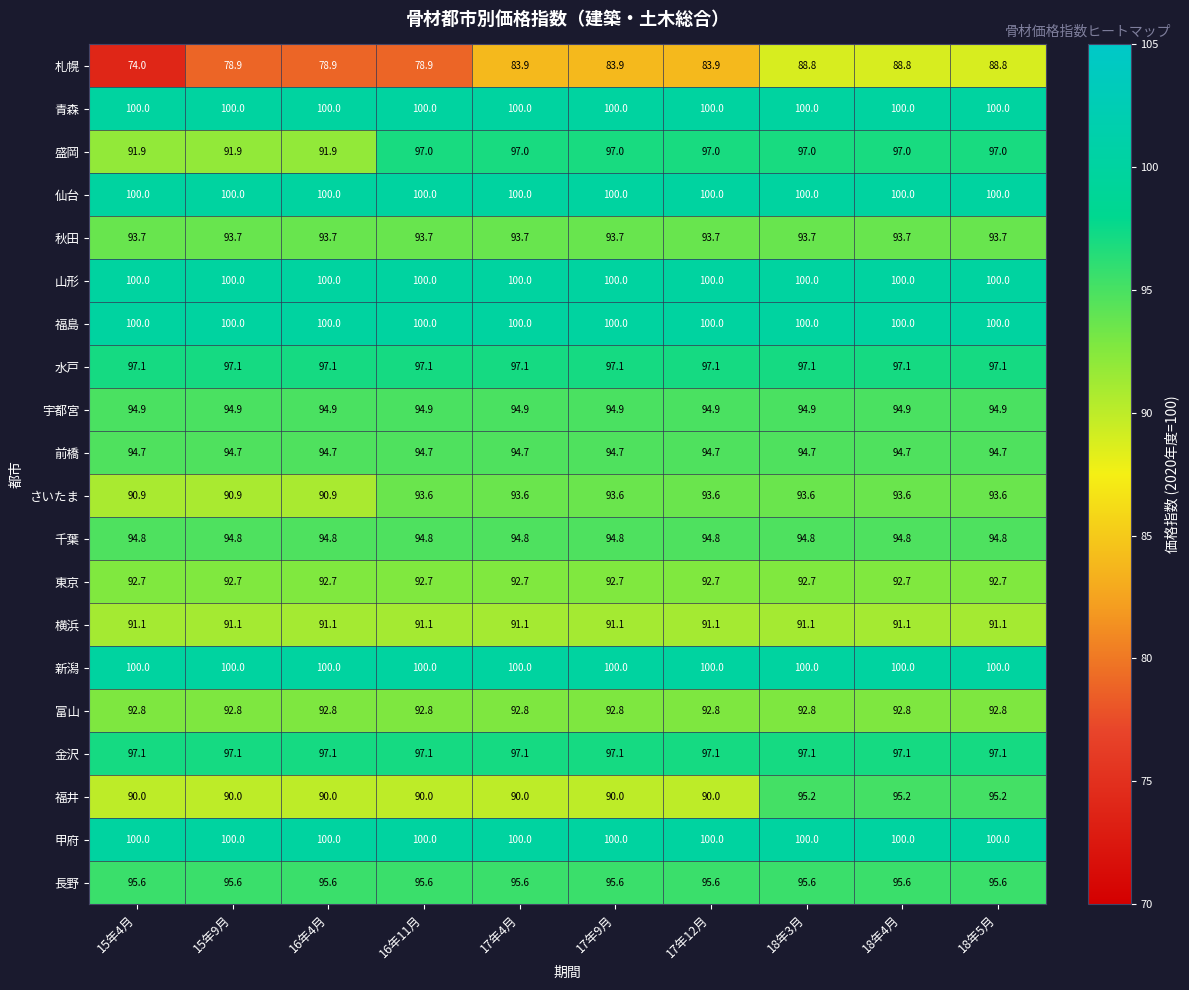

True or false: 富山 has a value of 92.8 at 17年9月.

True